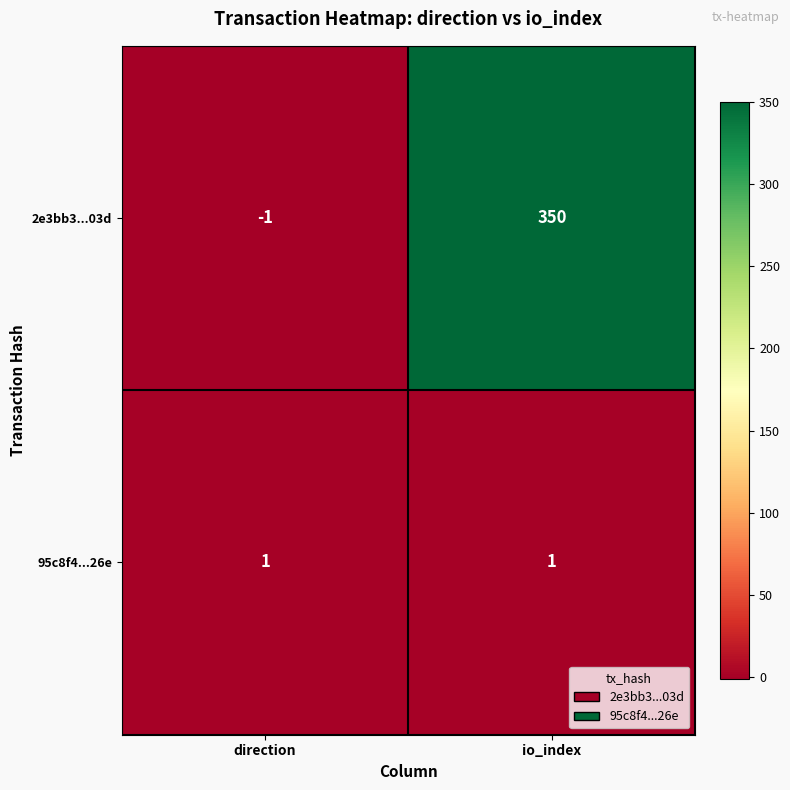

Which series has the largest range (max minus min)?

2e3bb3...03d